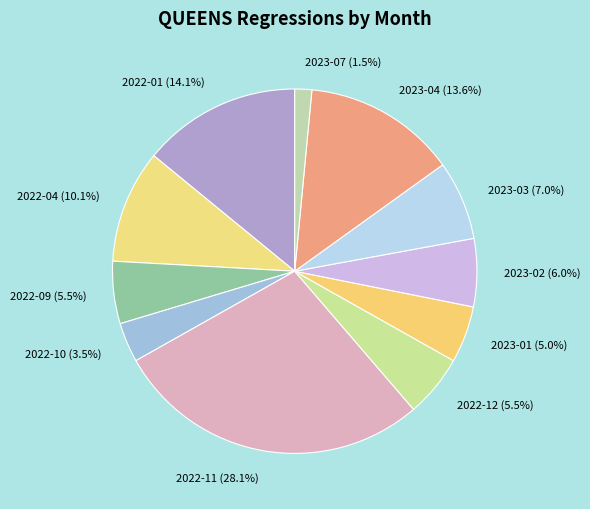

Is there a majority slice in this chart?

No